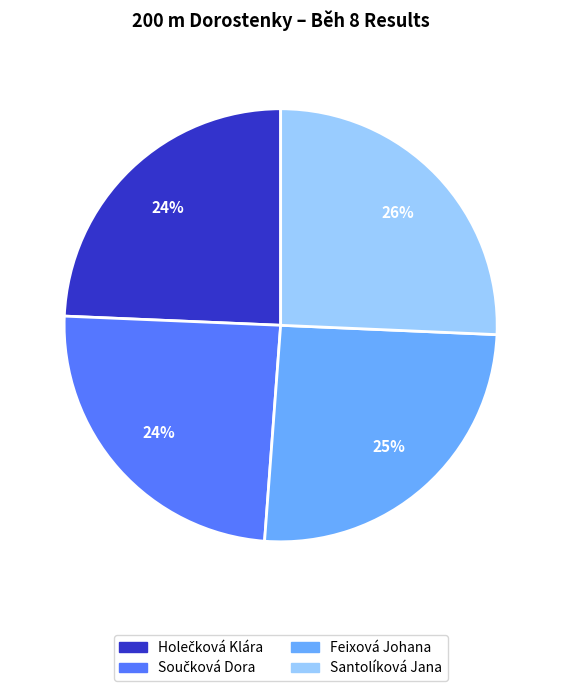

How many segments does this pie chart have?

4